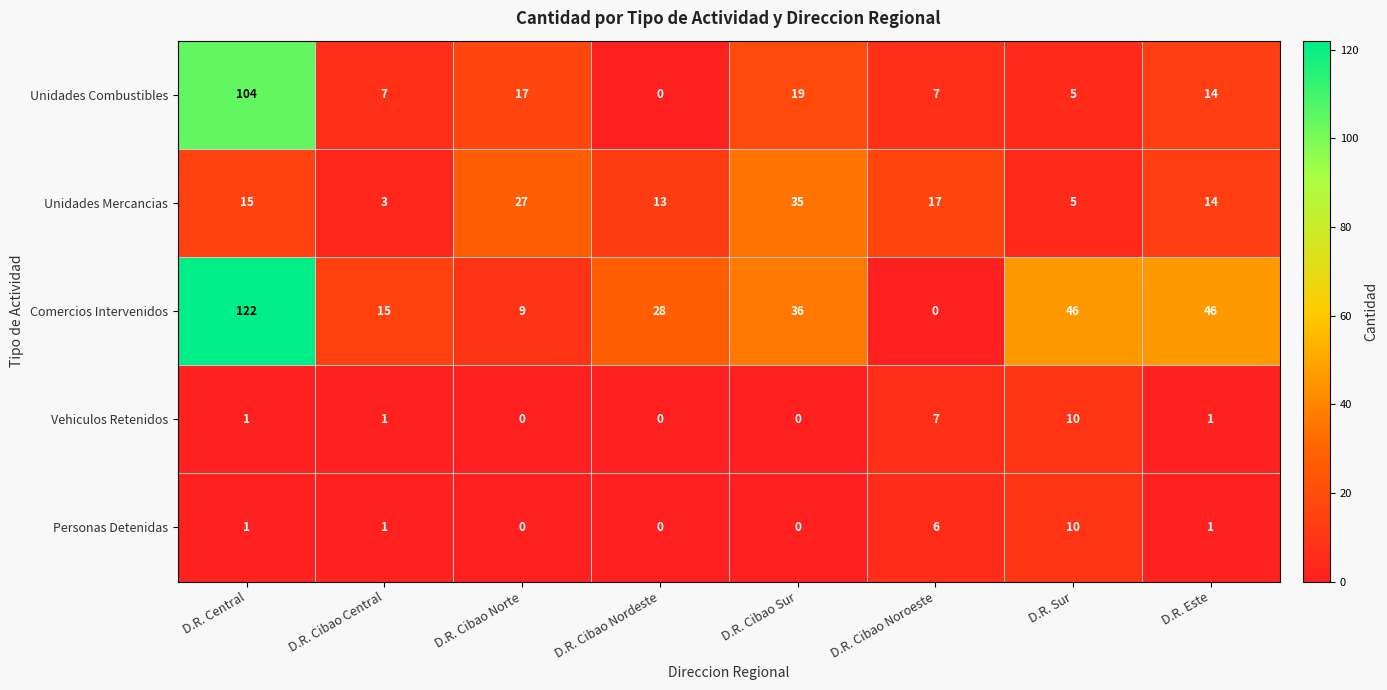

What is the difference between the maximum and minimum values in the Unidades Combustibles series?

104